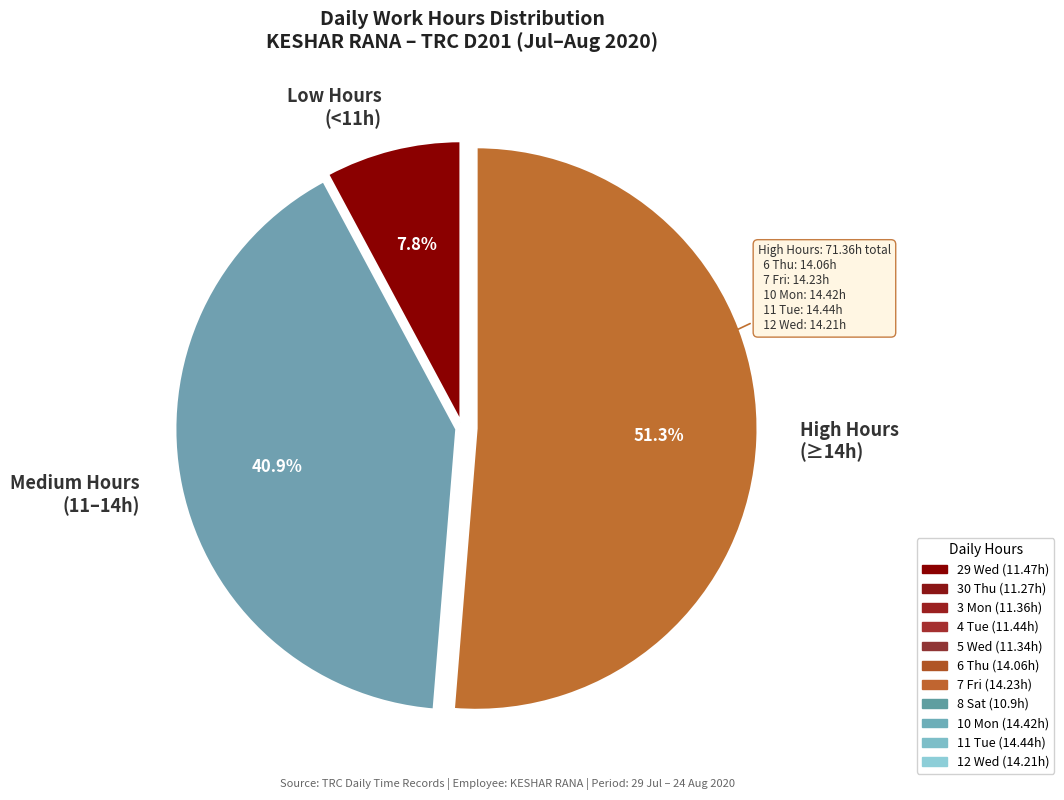

What is the total percentage of Medium Hours (11–14h) and Low Hours (<11h)?

48.7%